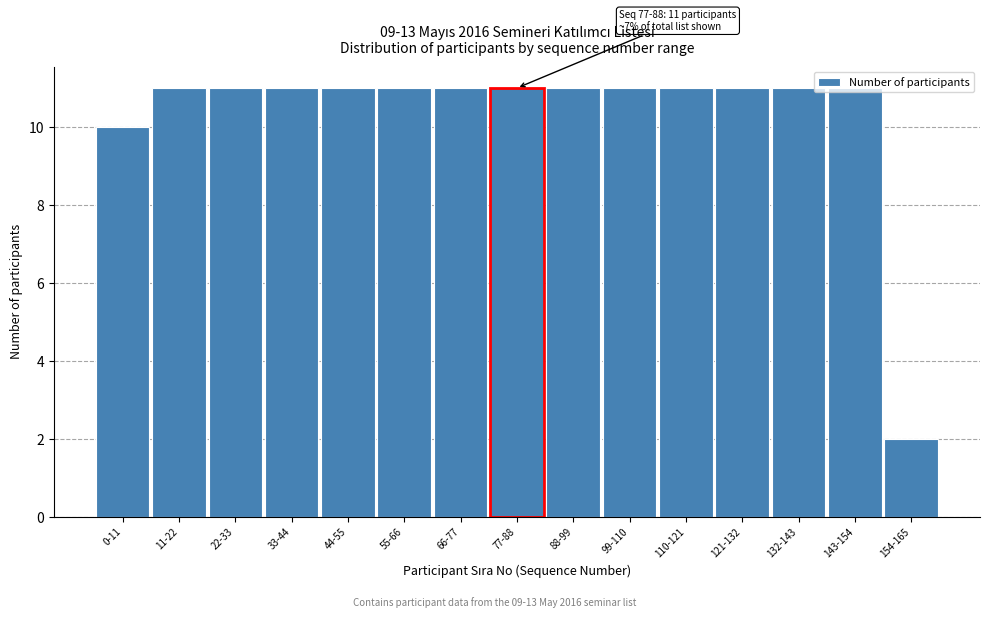

What is the difference between the maximum and minimum values?

9